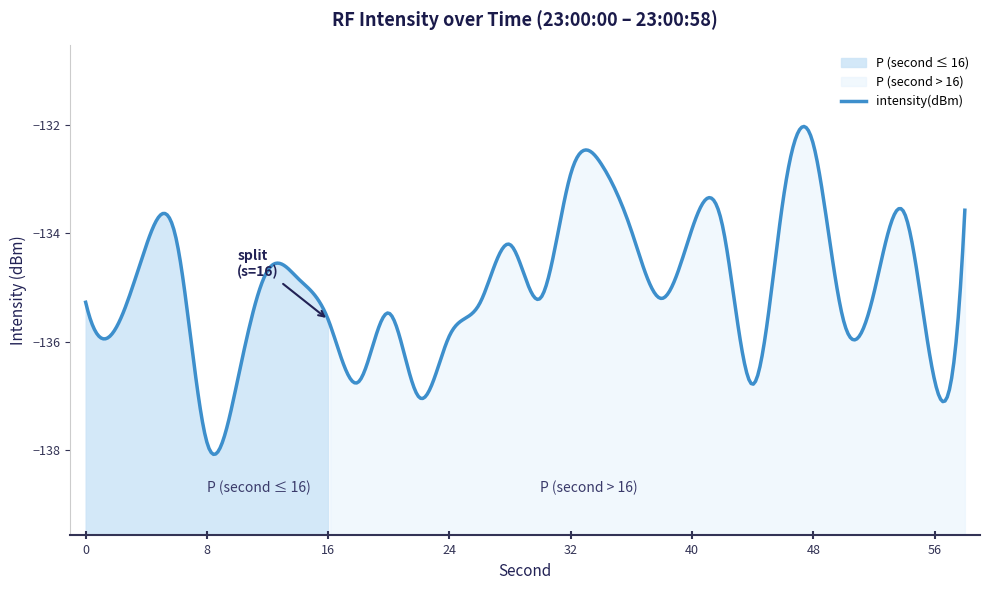

Is it true that the value at 54 is -133.6?

True